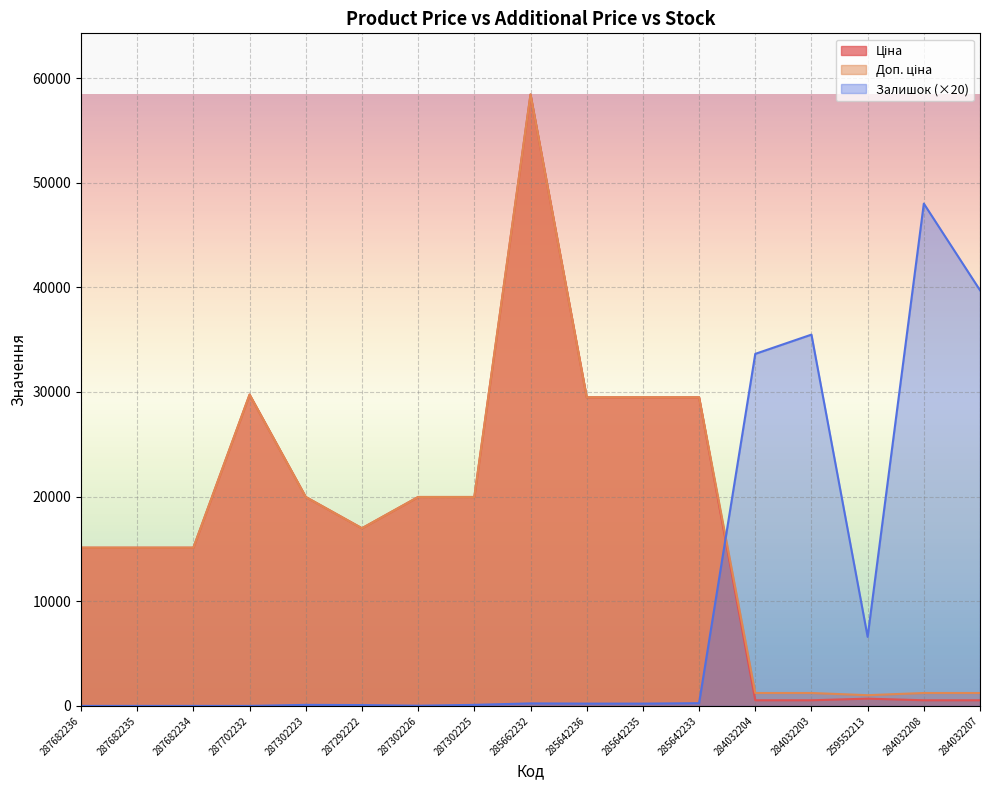

Which has a higher value, 287292222 or 284032203?

287292222